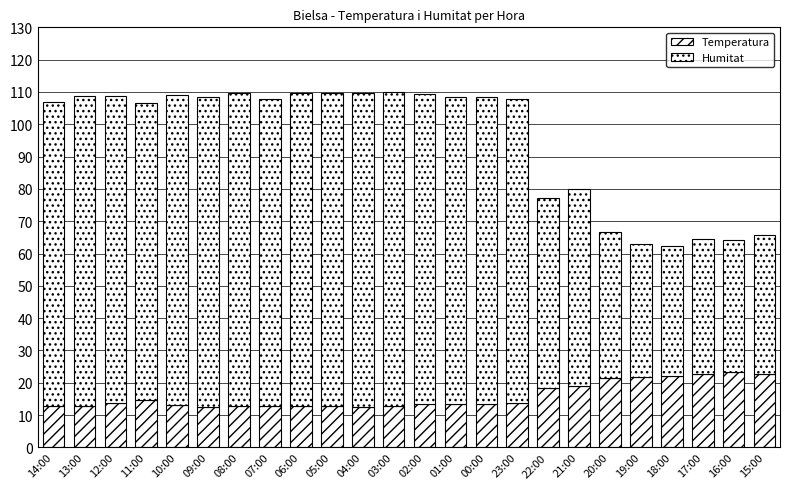

True or false: Temperatura has a value of 21.5 at 20:00.

True